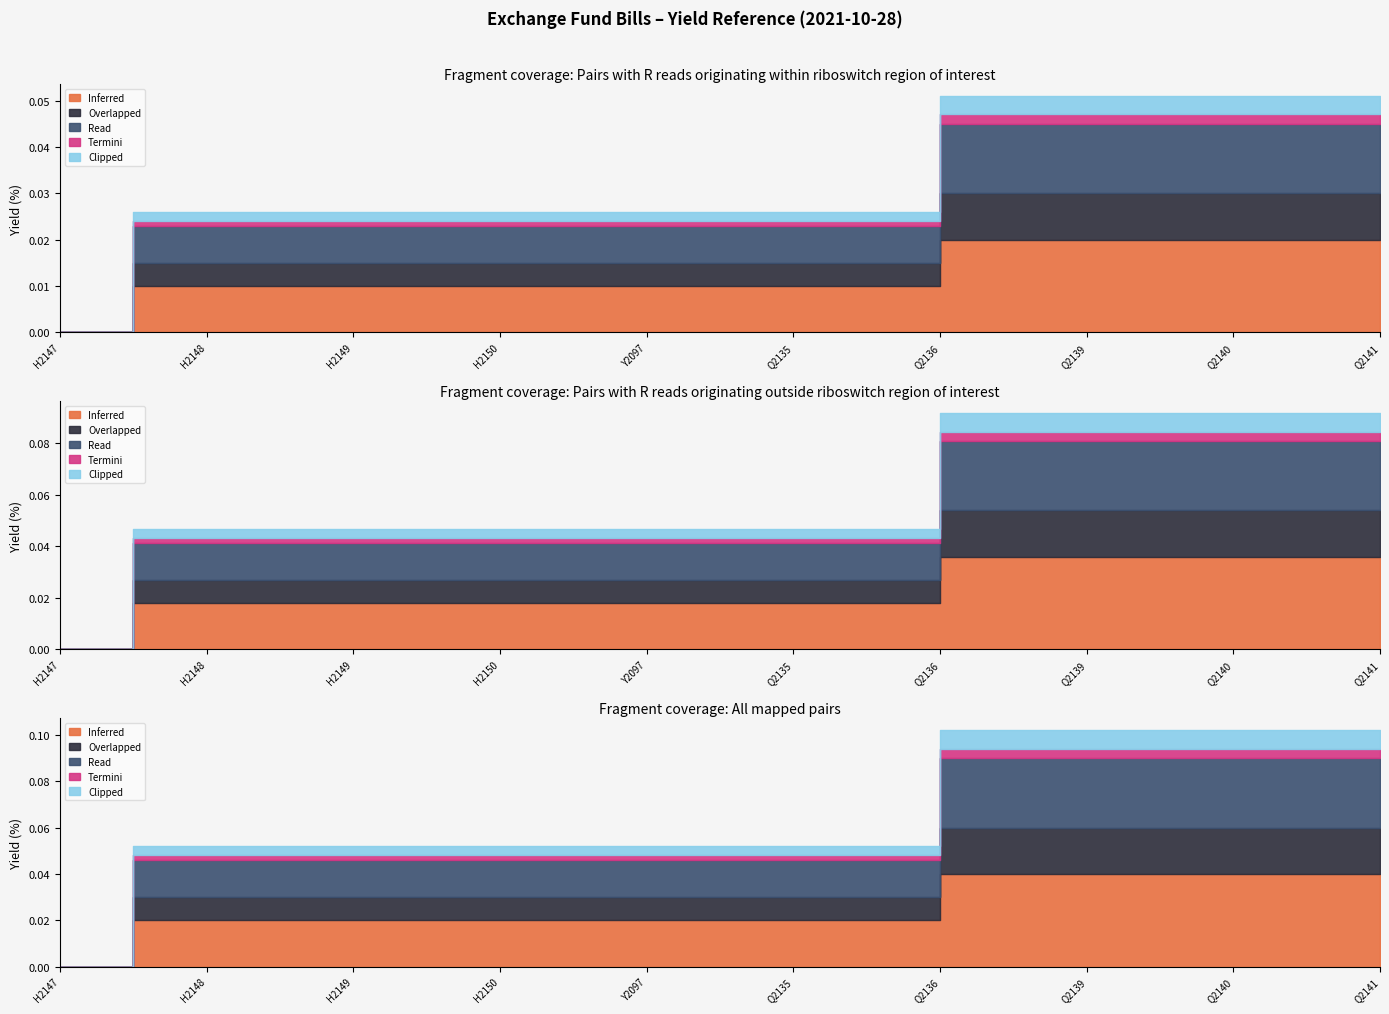

The Clipped series shows 0.0 at Q2141. True or false?

True